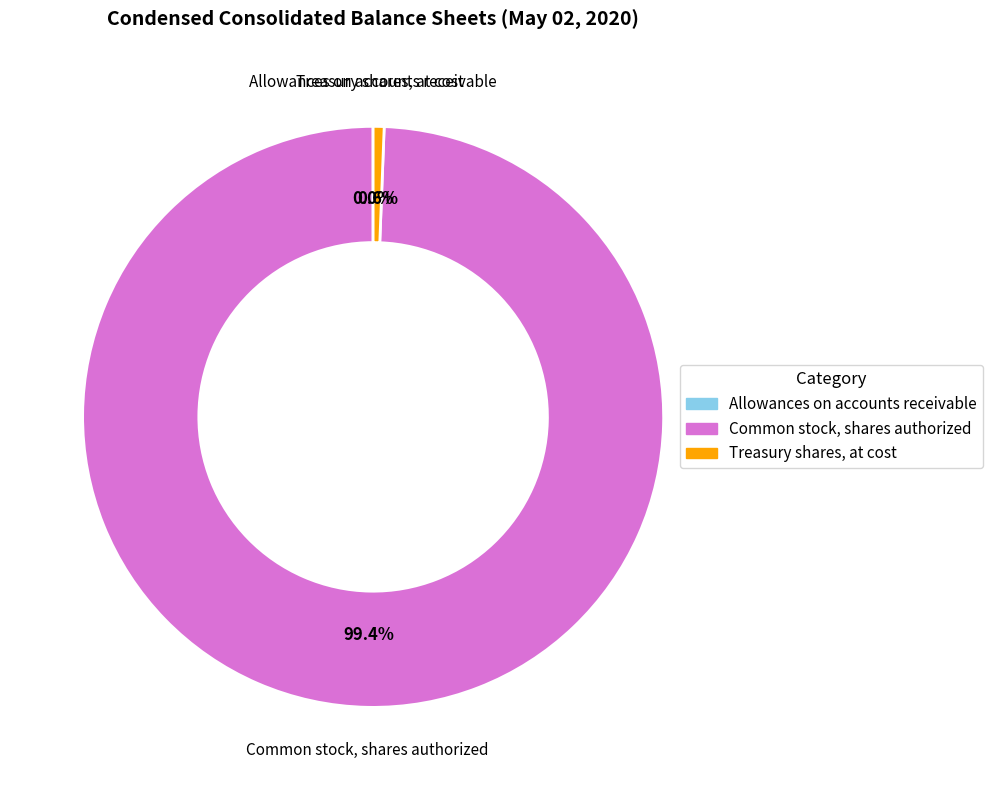

To the nearest percent, what portion does Common stock, shares authorized represent?

99%